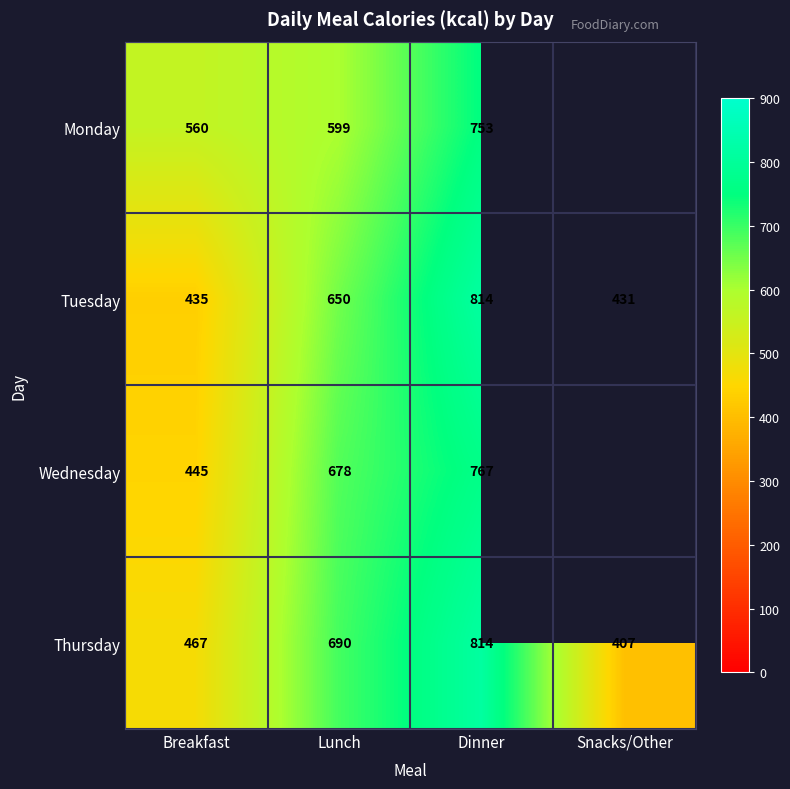

What is the greatest value displayed?

814.0